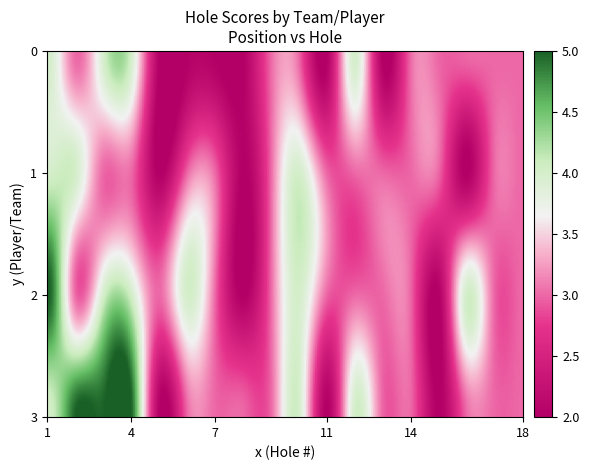

What is the maximum value for Kelly Boyce & Neil Thompson?

5